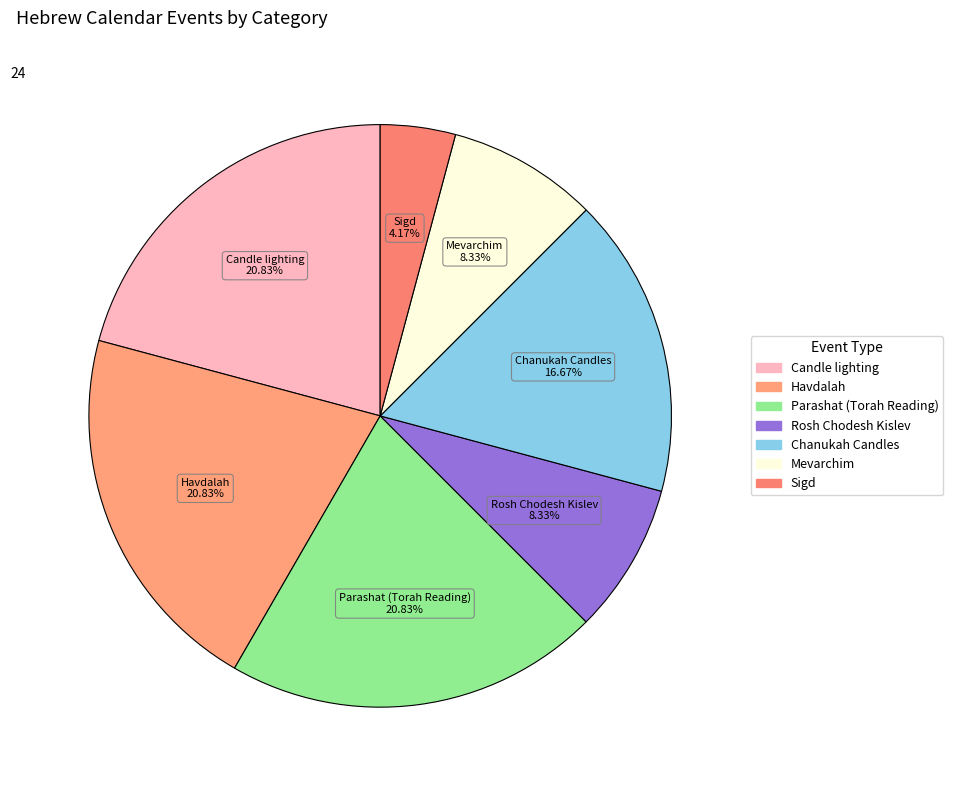

How many segments does this pie chart have?

7